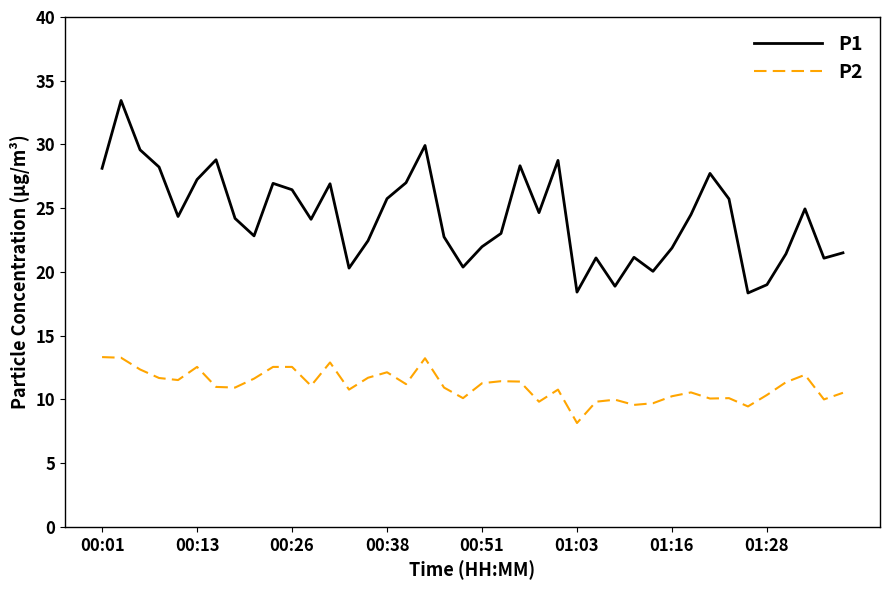

True or false: P1 and P2 intersect in this chart.

False